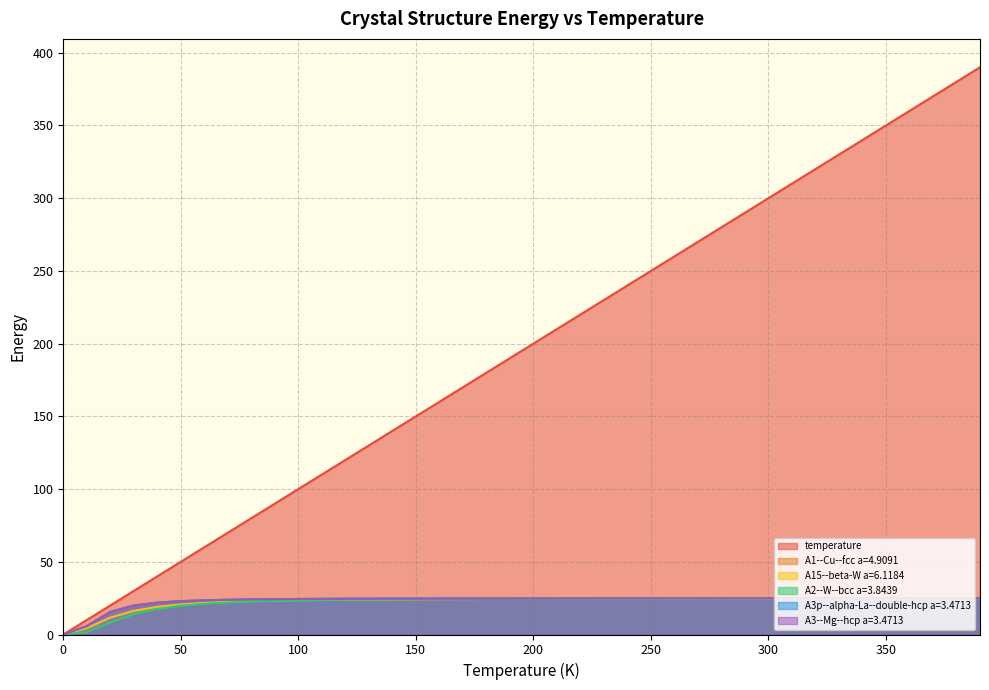

Where is temperature nearest to the value 195?

190.0